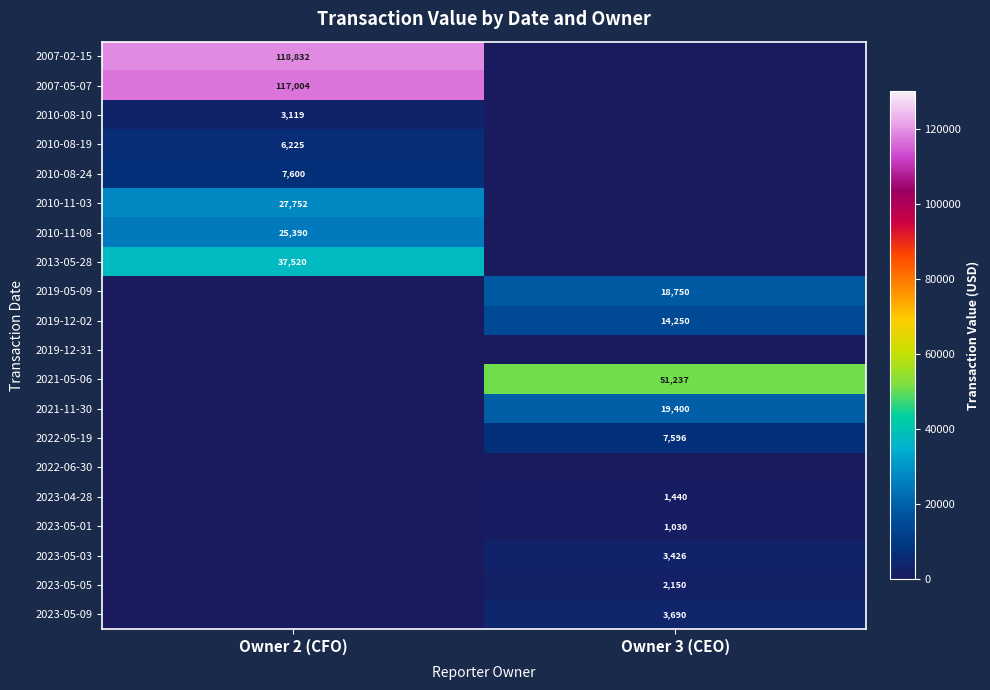

The value of 2019-12-02 at Owner 3 (CEO) is 14250. True or false?

True